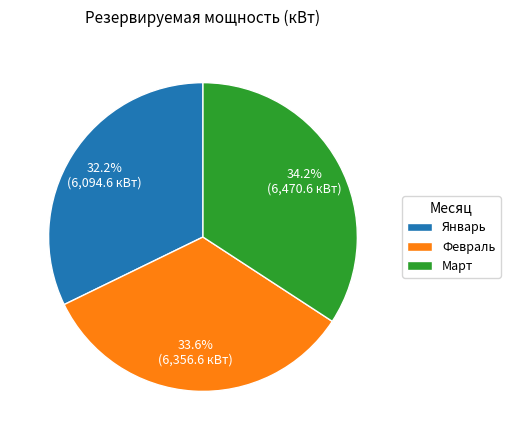

What is the total percentage of Февраль and Январь?

65.8%